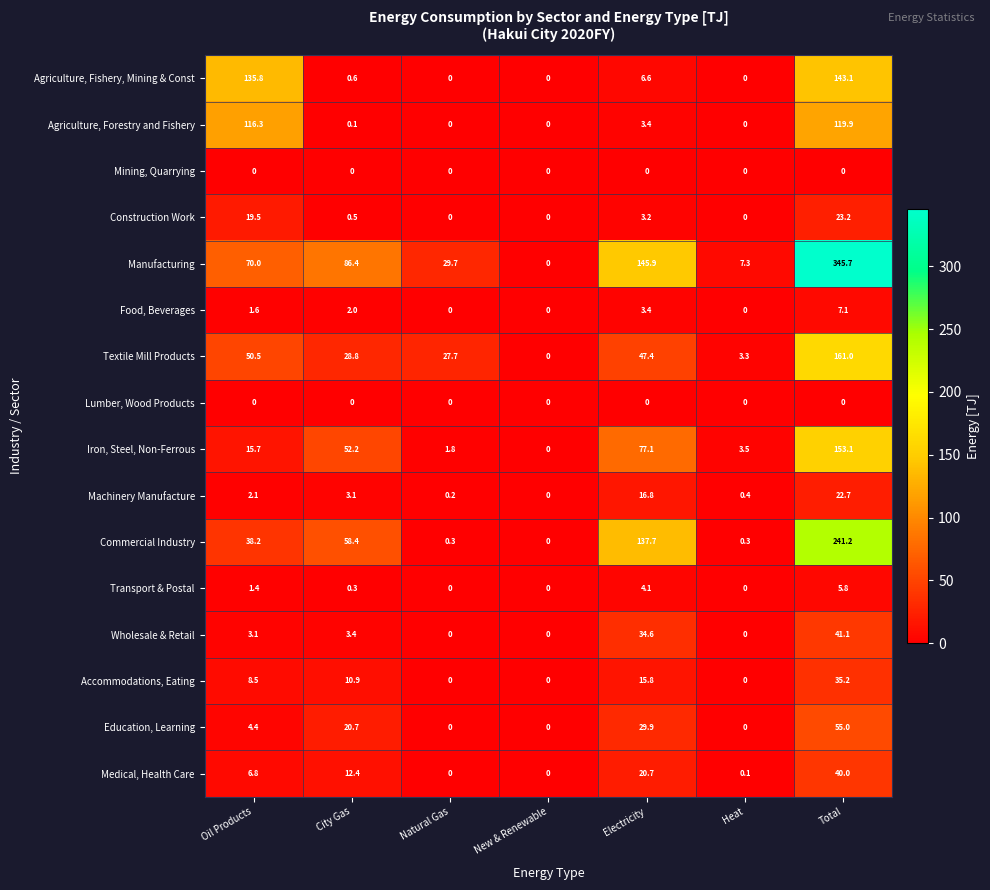

Which series changed the most between Oil Products and Electricity?

Agriculture, Fishery, Mining & Const